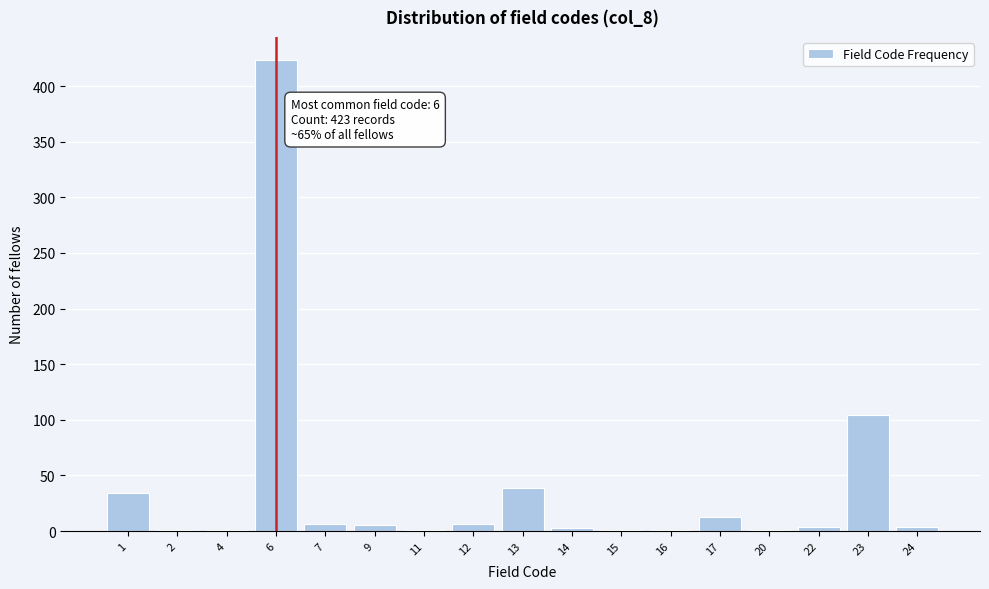

What is the sum of all values?

647